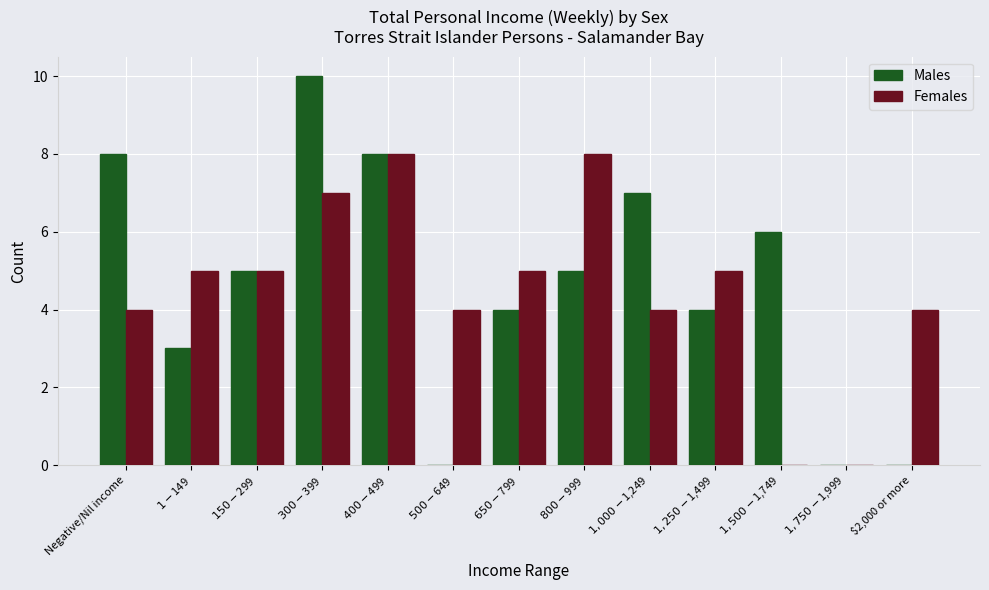

What is the sum of all Males values?

60